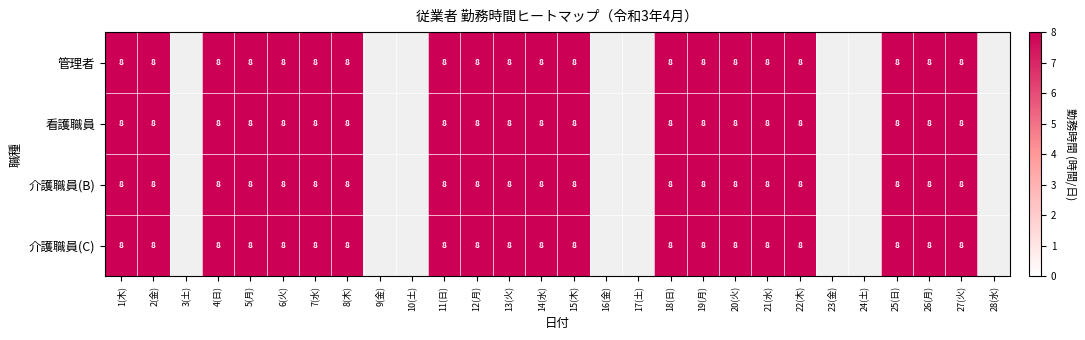

Reading right to left, list all the values displayed in this chart.

管理者: 28(水)=0	27(火)=8	26(月)=8	25(日)=8	24(土)=0	23(金)=0	22(木)=8	21(水)=8	20(火)=8	19(月)=8	18(日)=8	17(土)=0	16(金)=0	15(木)=8	14(水)=8	13(火)=8	12(月)=8	11(日)=8	10(土)=0	9(金)=0	8(木)=8	7(水)=8	6(火)=8	5(月)=8	4(日)=8	3(土)=0	2(金)=8	1(木)=8
看護職員: 28(水)=0	27(火)=8	26(月)=8	25(日)=8	24(土)=0	23(金)=0	22(木)=8	21(水)=8	20(火)=8	19(月)=8	18(日)=8	17(土)=0	16(金)=0	15(木)=8	14(水)=8	13(火)=8	12(月)=8	11(日)=8	10(土)=0	9(金)=0	8(木)=8	7(水)=8	6(火)=8	5(月)=8	4(日)=8	3(土)=0	2(金)=8	1(木)=8
介護職員(B): 28(水)=0	27(火)=8	26(月)=8	25(日)=8	24(土)=0	23(金)=0	22(木)=8	21(水)=8	20(火)=8	19(月)=8	18(日)=8	17(土)=0	16(金)=0	15(木)=8	14(水)=8	13(火)=8	12(月)=8	11(日)=8	10(土)=0	9(金)=0	8(木)=8	7(水)=8	6(火)=8	5(月)=8	4(日)=8	3(土)=0	2(金)=8	1(木)=8
介護職員(C): 28(水)=0	27(火)=8	26(月)=8	25(日)=8	24(土)=0	23(金)=0	22(木)=8	21(水)=8	20(火)=8	19(月)=8	18(日)=8	17(土)=0	16(金)=0	15(木)=8	14(水)=8	13(火)=8	12(月)=8	11(日)=8	10(土)=0	9(金)=0	8(木)=8	7(水)=8	6(火)=8	5(月)=8	4(日)=8	3(土)=0	2(金)=8	1(木)=8